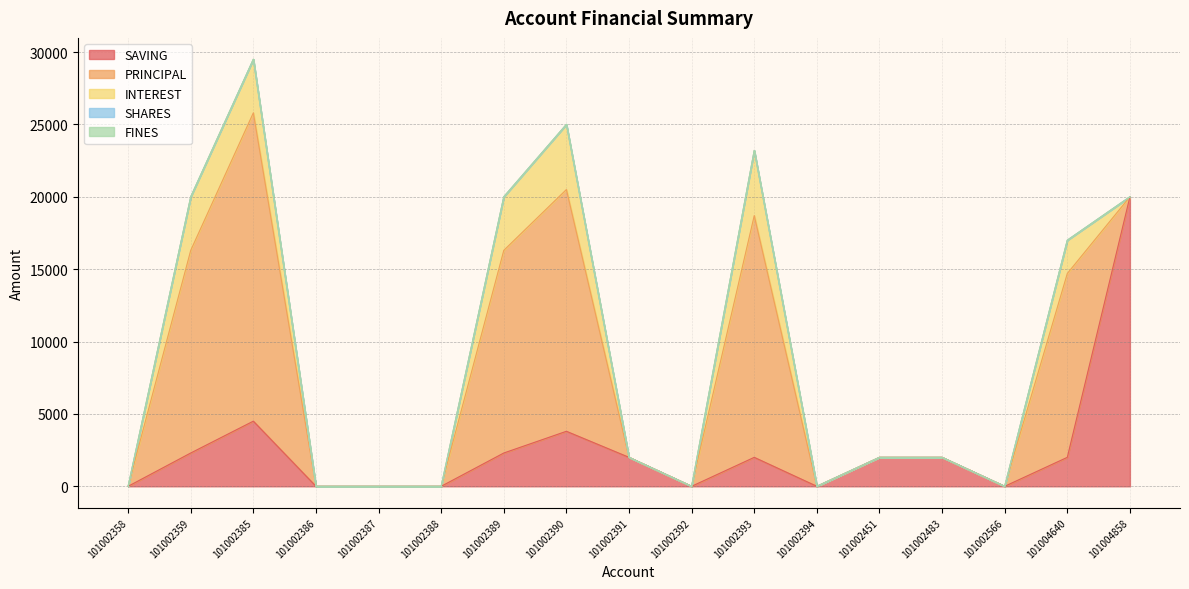

Which category has the highest value across all series?

101002385